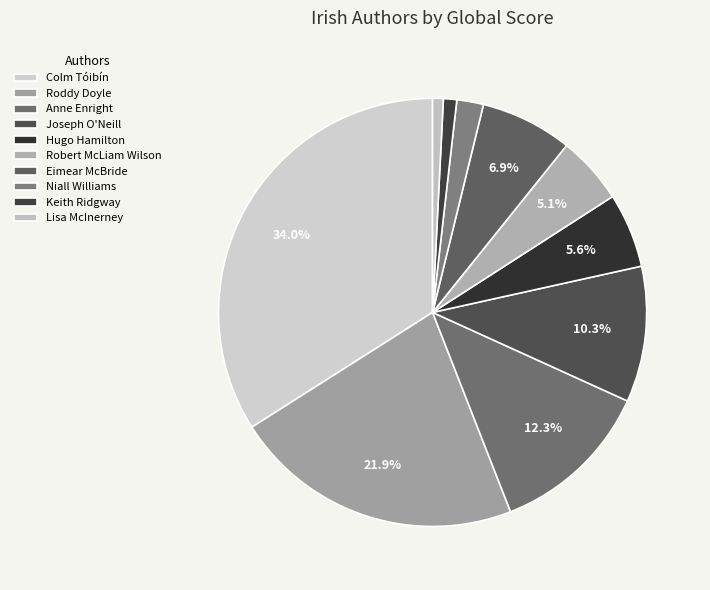

How many slices are in this pie chart?

10